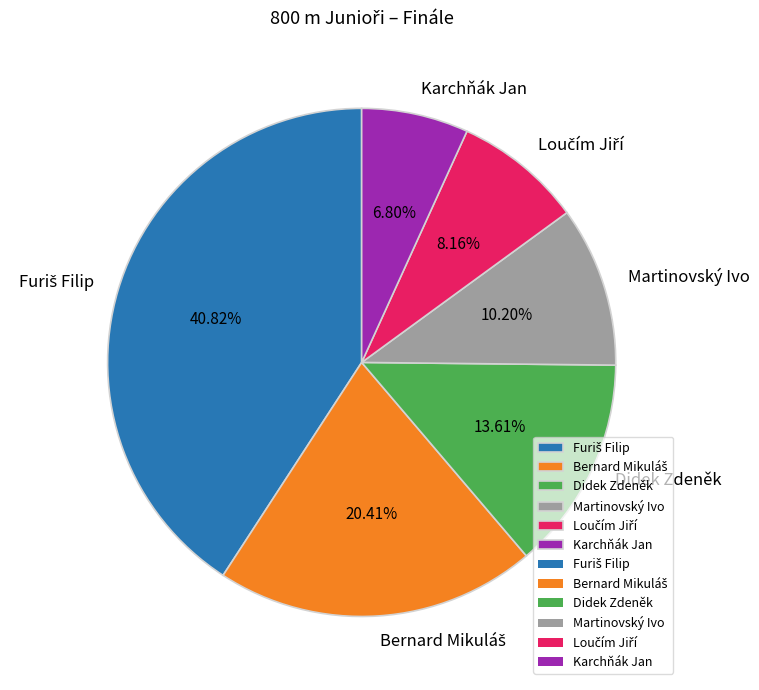

Does Didek Zdeněk represent more than half of the total?

No